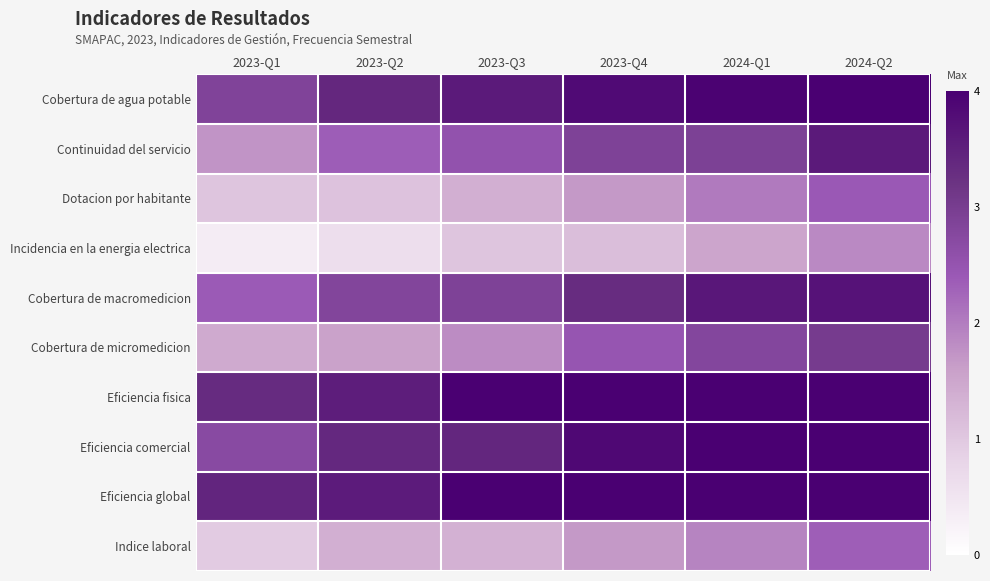

Rank the series at 2023-Q3 from lowest to highest value.

Incidencia en la energia electrica, Indice laboral, Dotacion por habitante, Cobertura de micromedicion, Continuidad del servicio, Cobertura de macromedicion, Eficiencia comercial, Cobertura de agua potable, Eficiencia fisica, Eficiencia global